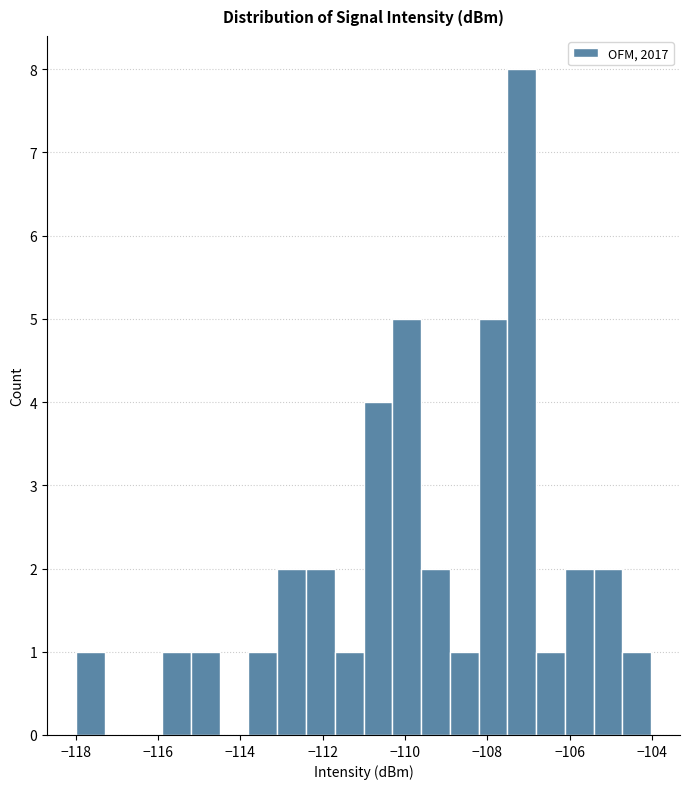

Around what value on the x-axis is the tallest bar? Give the approximate position of its centre, as read against the axis.

-107.2